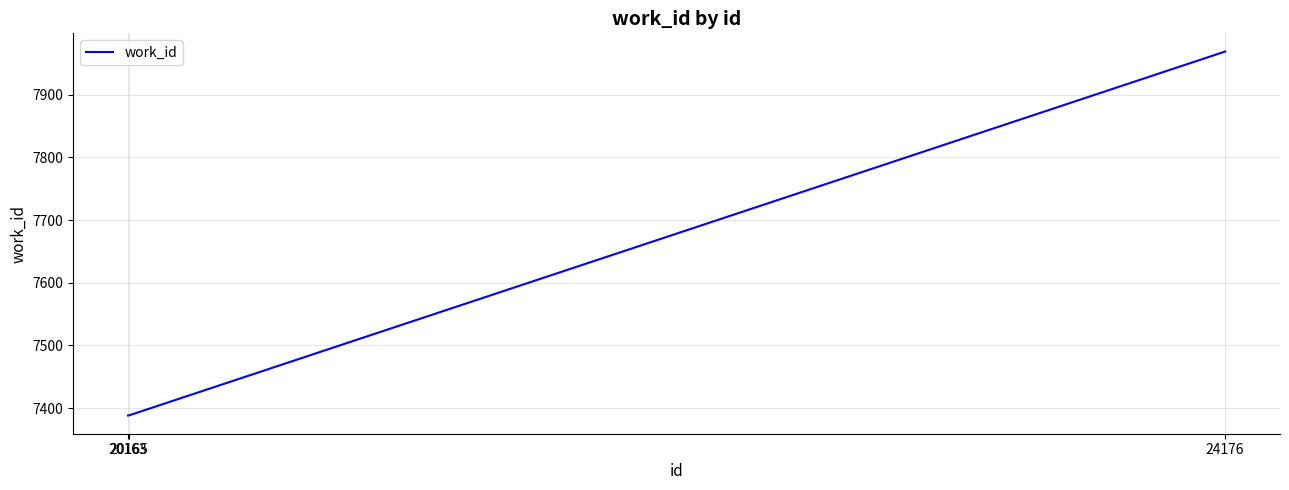

The chart shows a value of 7388 at 20165. True or false?

True